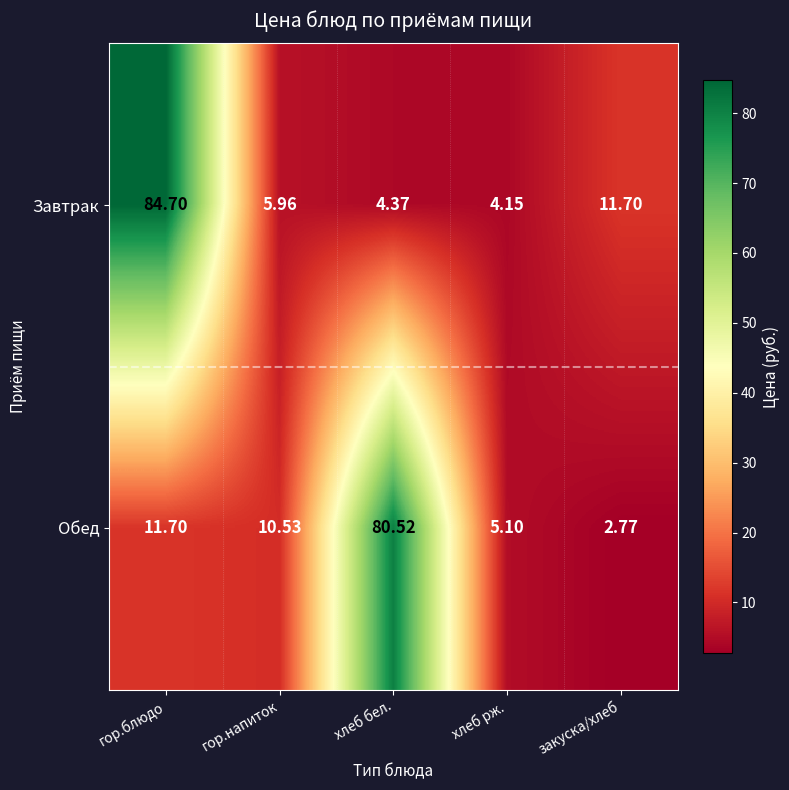

Between хлеб рж. and закуска/хлеб, which series saw the biggest shift?

Завтрак